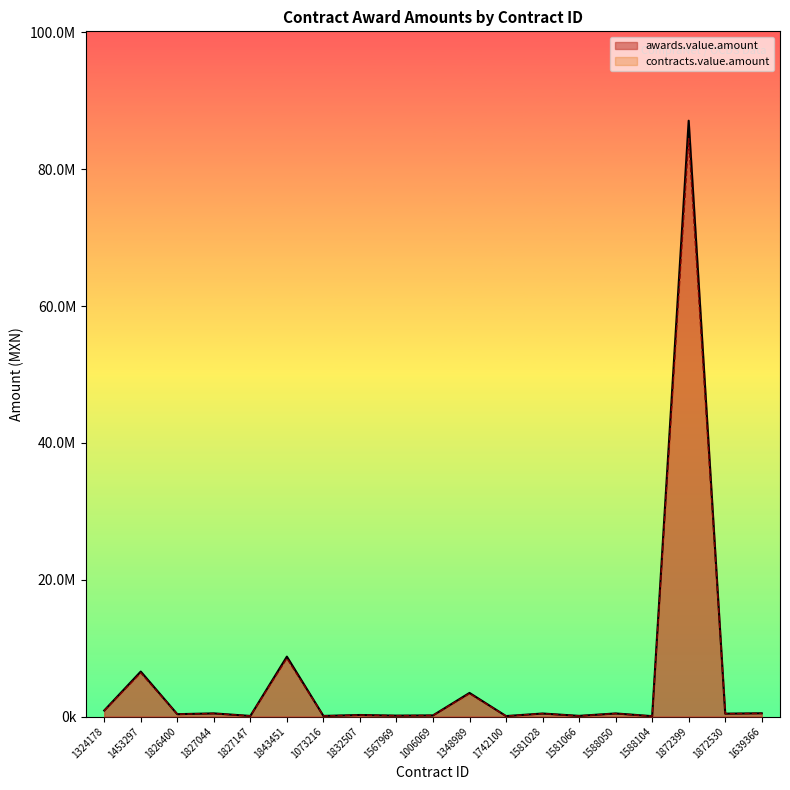

Between 1324178 and 1581028, which series saw the biggest shift?

awards.value.amount